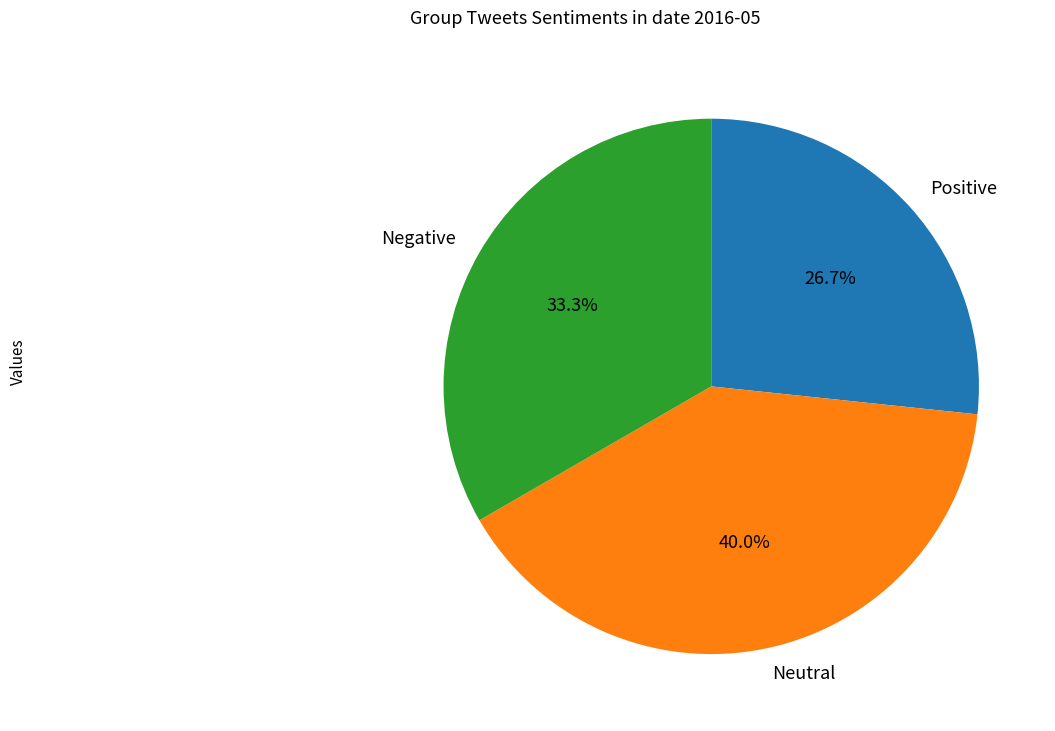

Count the number of slices in the pie.

3